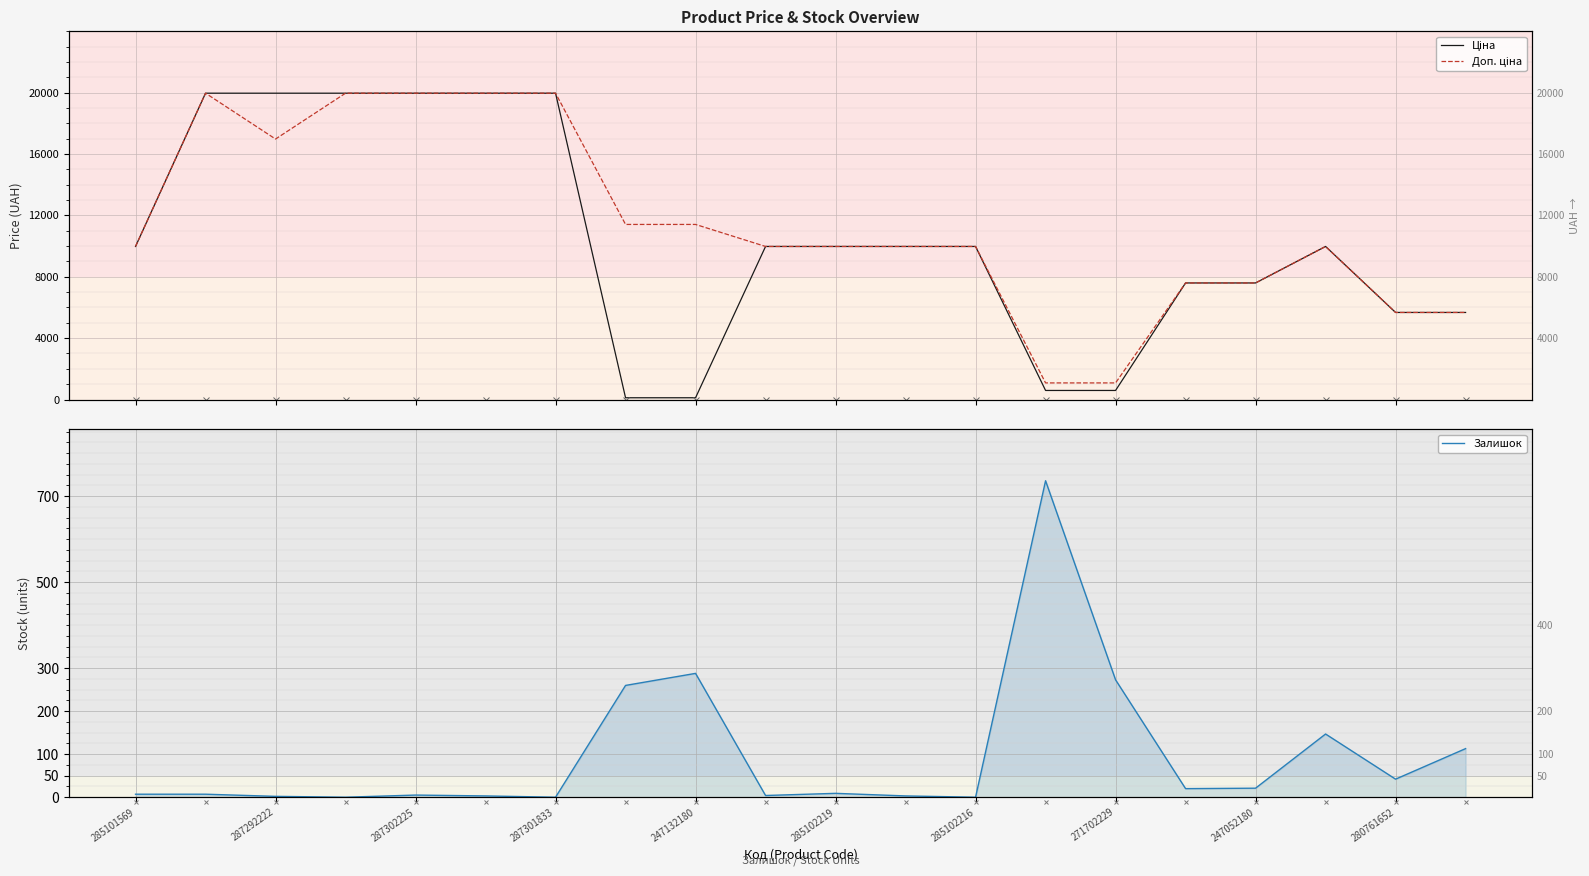

What are all the series names shown in the legend?

Ціна, Доп. ціна, Залишок